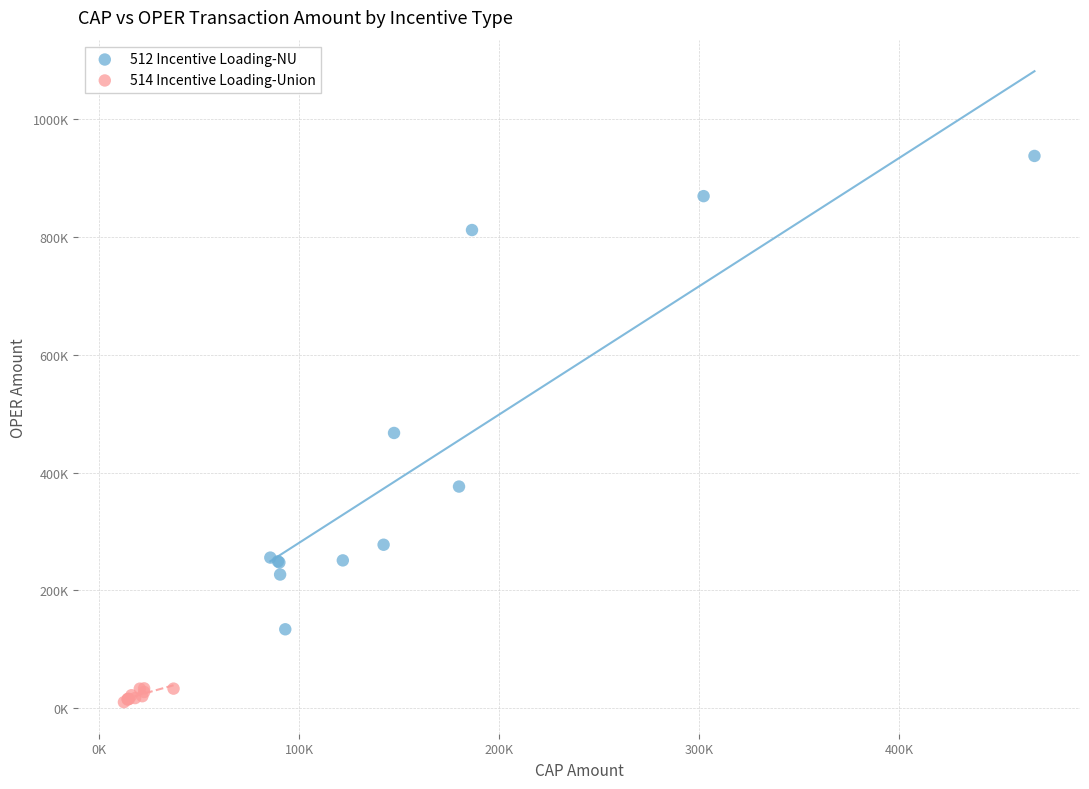

What are all the series names shown in the legend?

512 Incentive Loading-NU, 514 Incentive Loading-Union